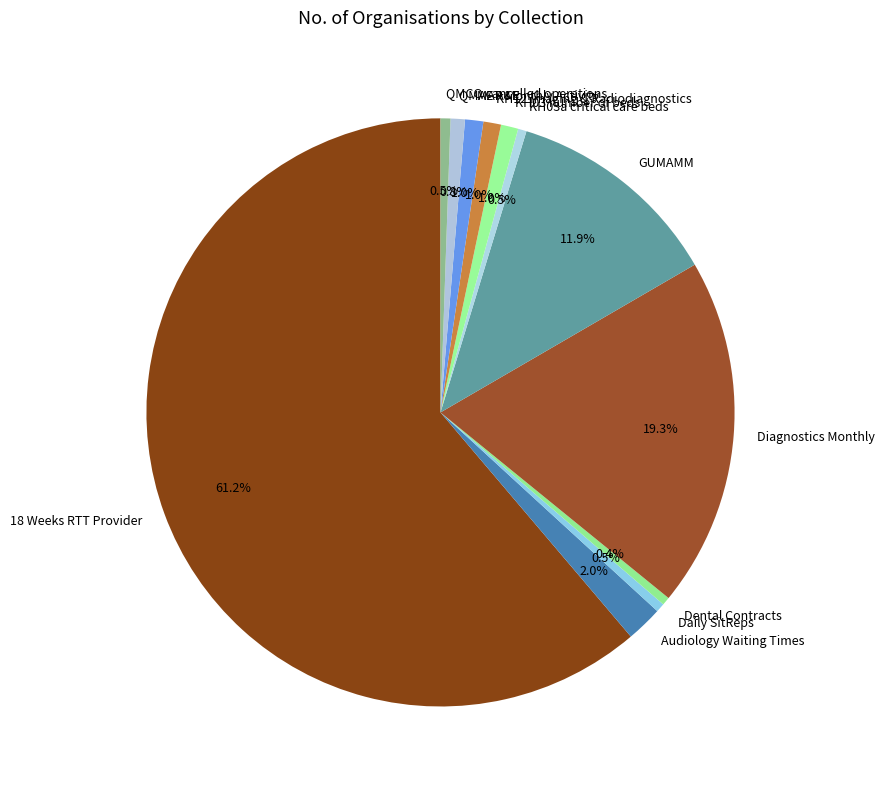

What is the largest slice in the pie chart?

18 Weeks RTT Provider